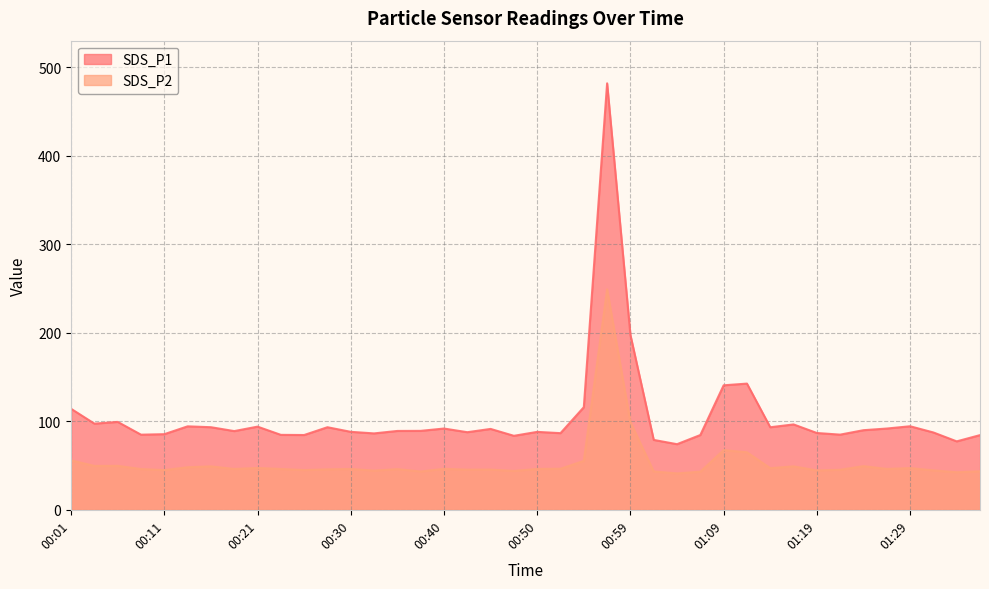

In SDS_P2, how many points are lower than both neighbors (excluding endpoints)?

13